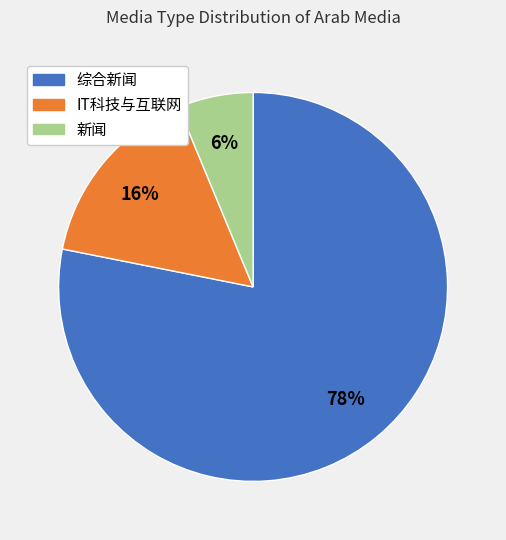

What is the majority slice?

综合新闻